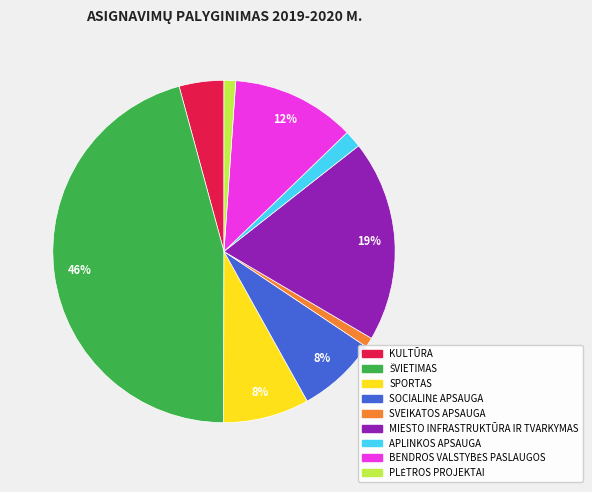

What percentage is the SPORTAS slice, to the nearest percent?

8%